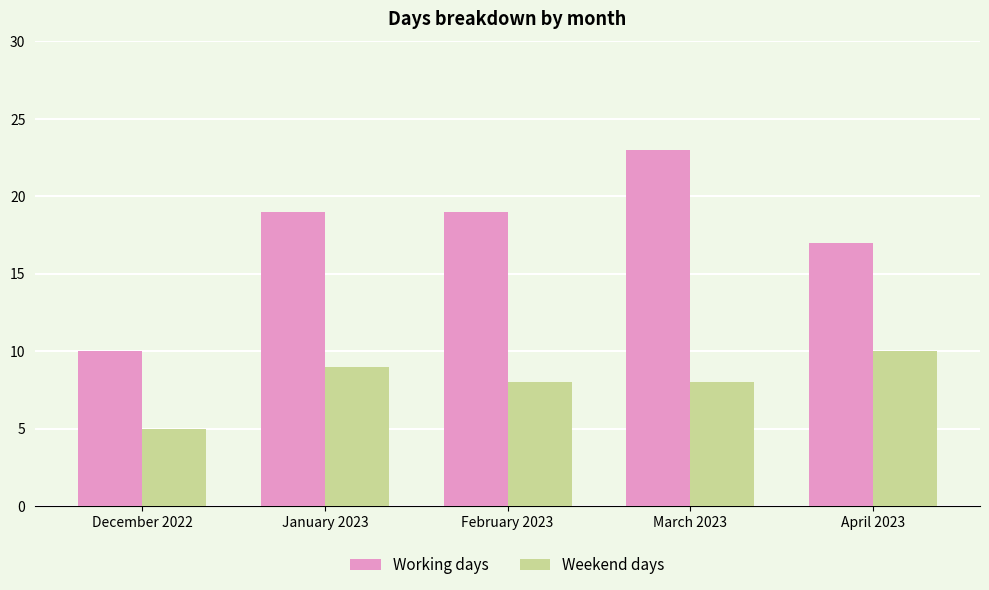

Reading left to right, transcribe all the data shown in this chart.

Working days: 10	19	19	23	17
Weekend days: 5	9	8	8	10